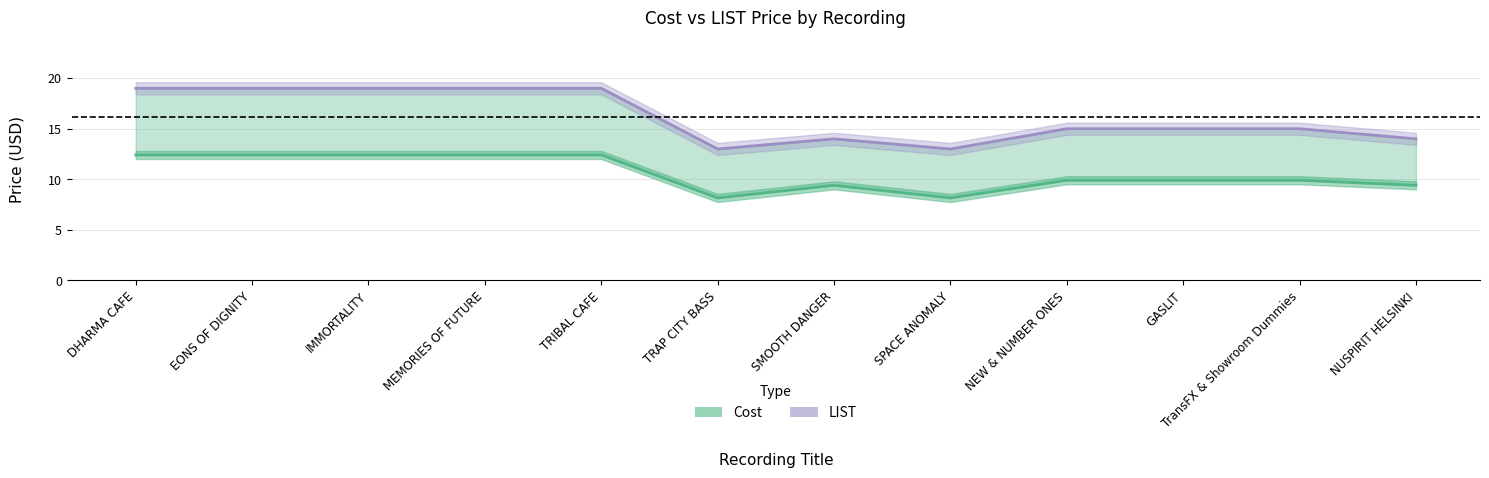

Which category has the lowest value in the Cost series?

TRAP CITY BASS